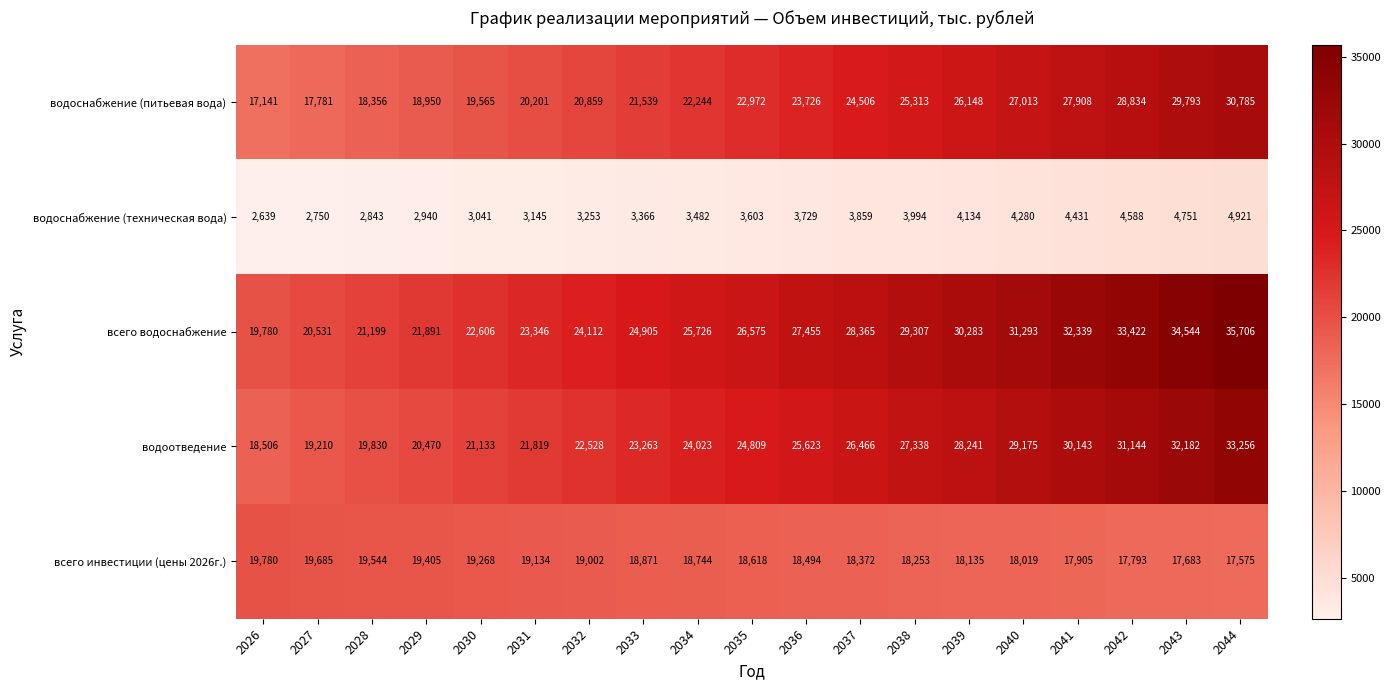

Rank the series at 2042 from lowest to highest value.

водоснабжение (техническая вода), всего инвестиции (цены 2026г.), водоснабжение (питьевая вода), водоотведение, всего водоснабжение